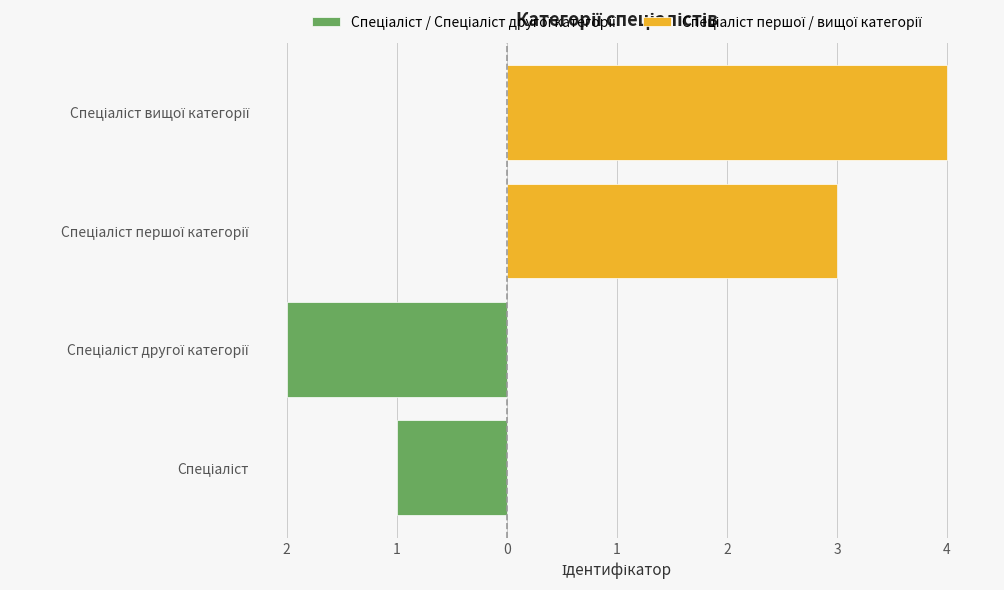

What is the minimum value shown in the chart?

-2